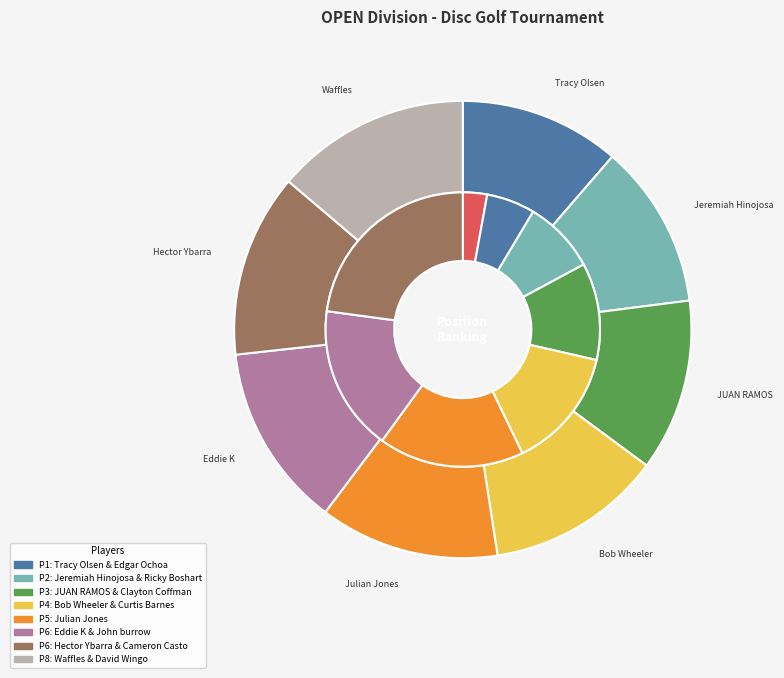

To the nearest percent, what is the average slice percentage?

12%